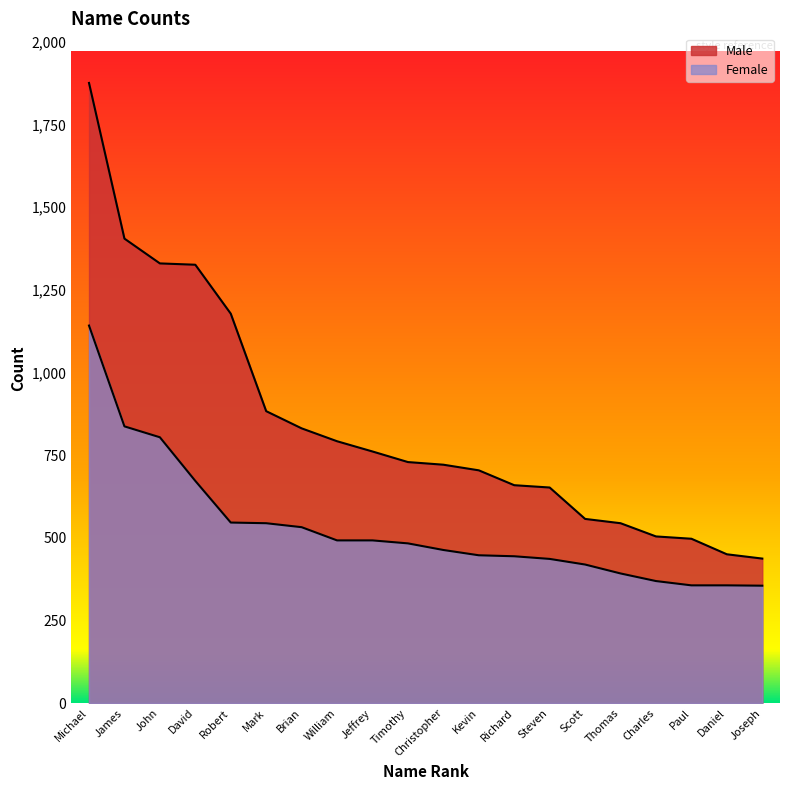

What is the total value across all series at Jeffrey?

1253